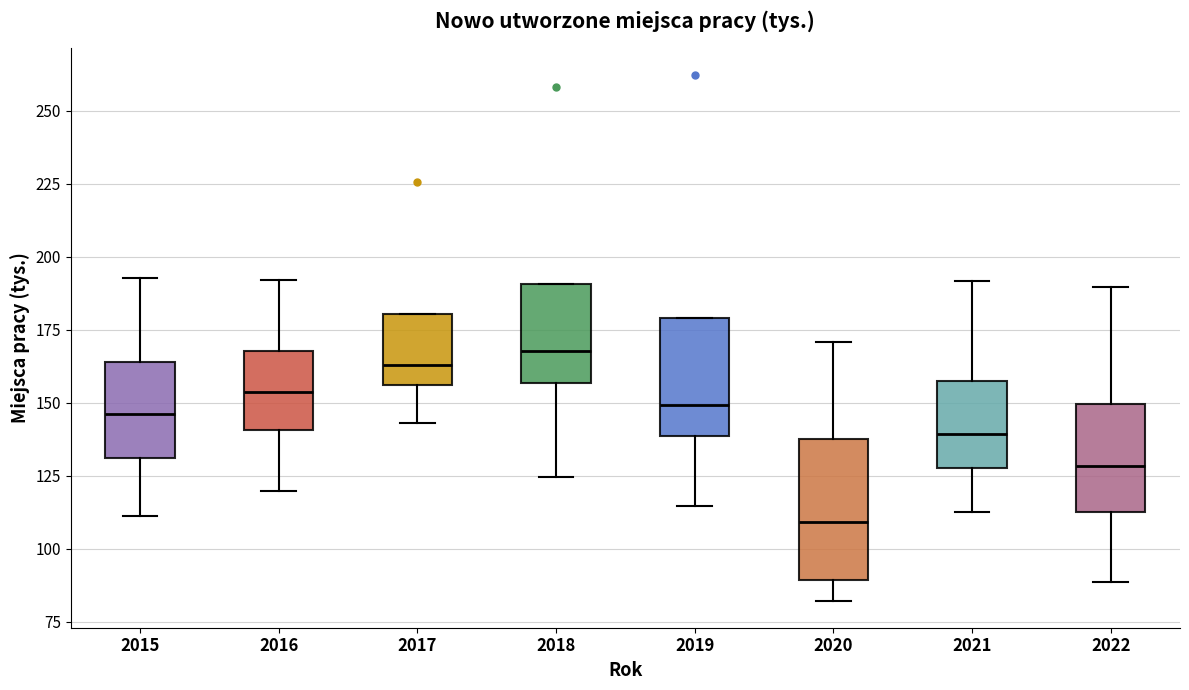

Which box's median line is the lowest?

2020